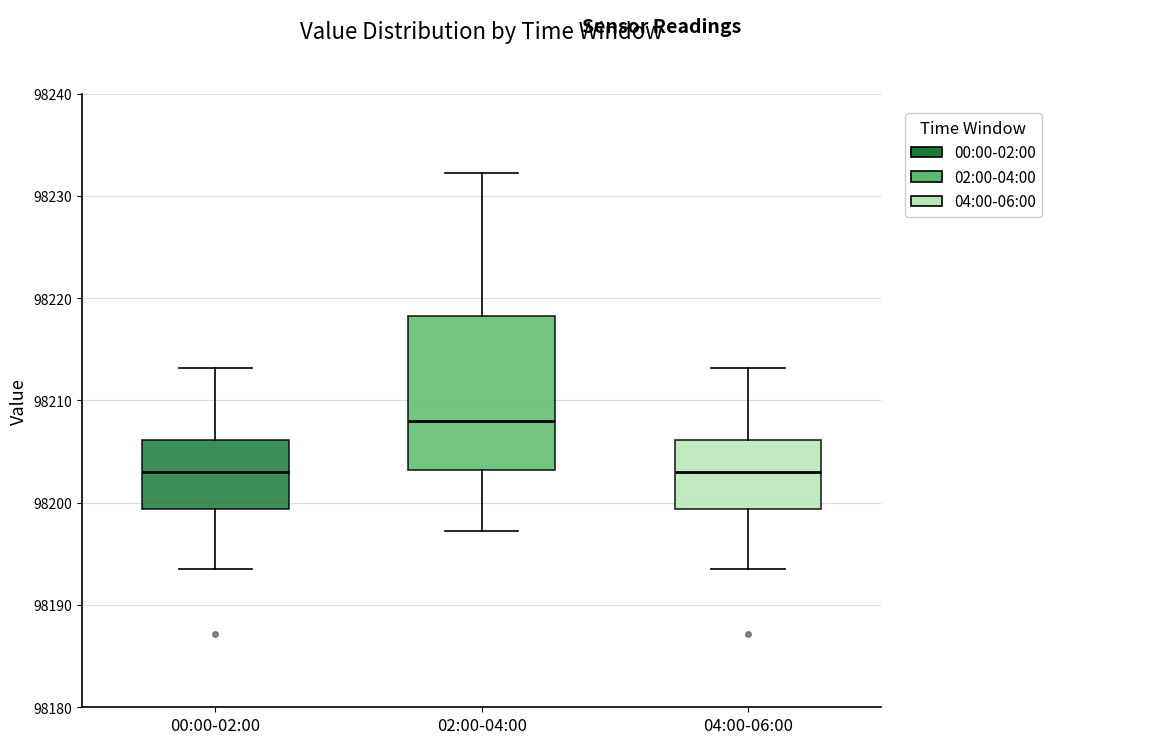

Reading left to right, read every box against the y-axis: the position of its median line, the range the box covers, and the ends of its whiskers. The values are not printed on the chart, so give them approximately, as read against the axis.

00:00-02:00: median 98203, box 98199 to 98206, whiskers 98194 to 98213
02:00-04:00: median 98208, box 98203 to 98218, whiskers 98197 to 98232
04:00-06:00: median 98203, box 98199 to 98206, whiskers 98194 to 98213